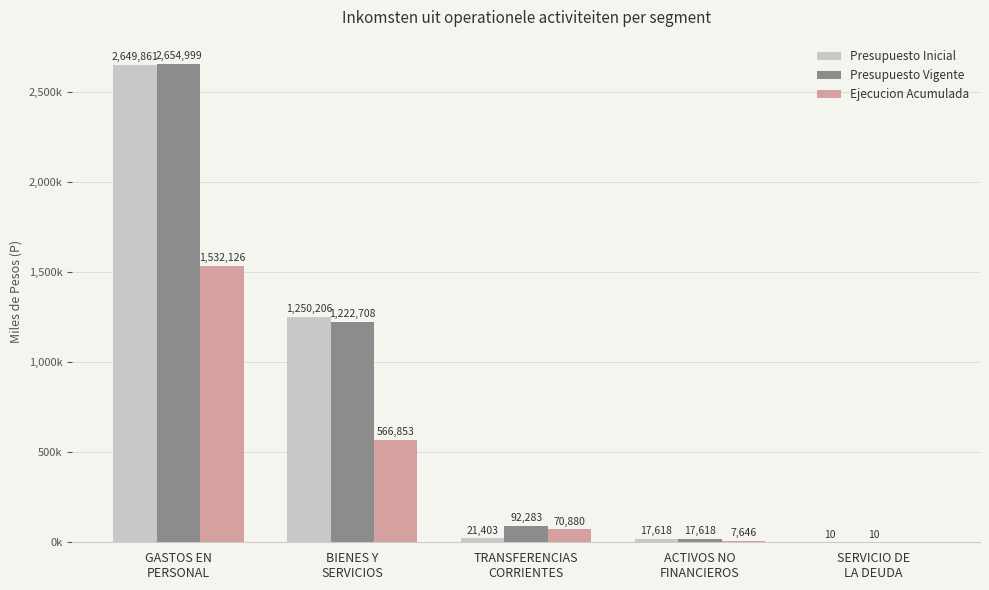

Are the bars horizontal?

No